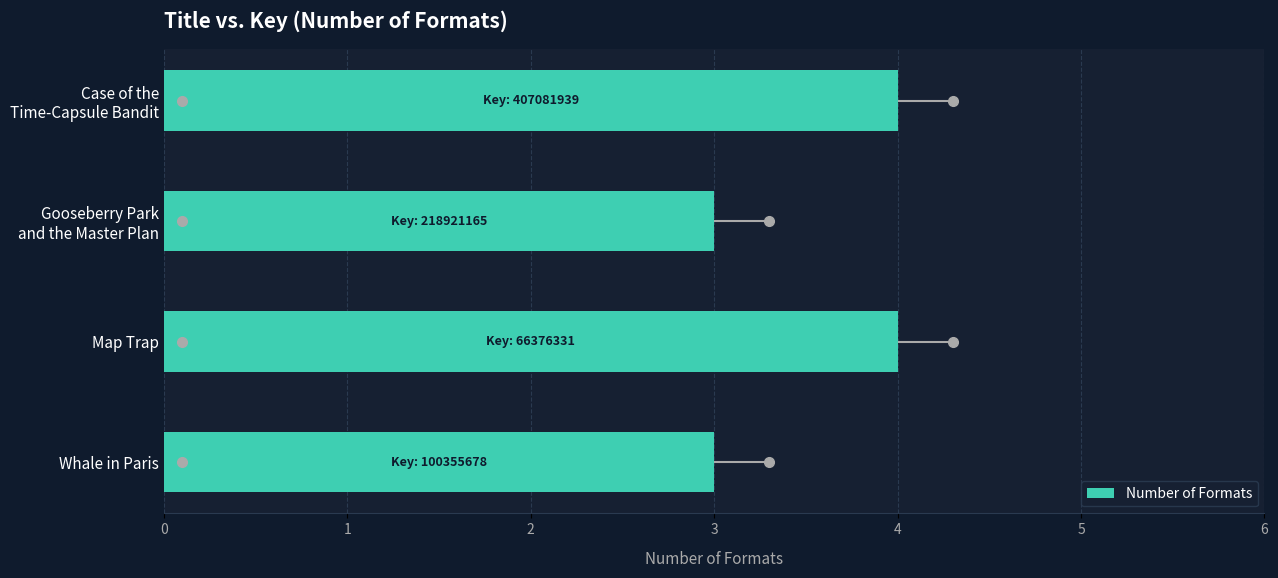

True or false: the data shows 4 at Map Trap.

True